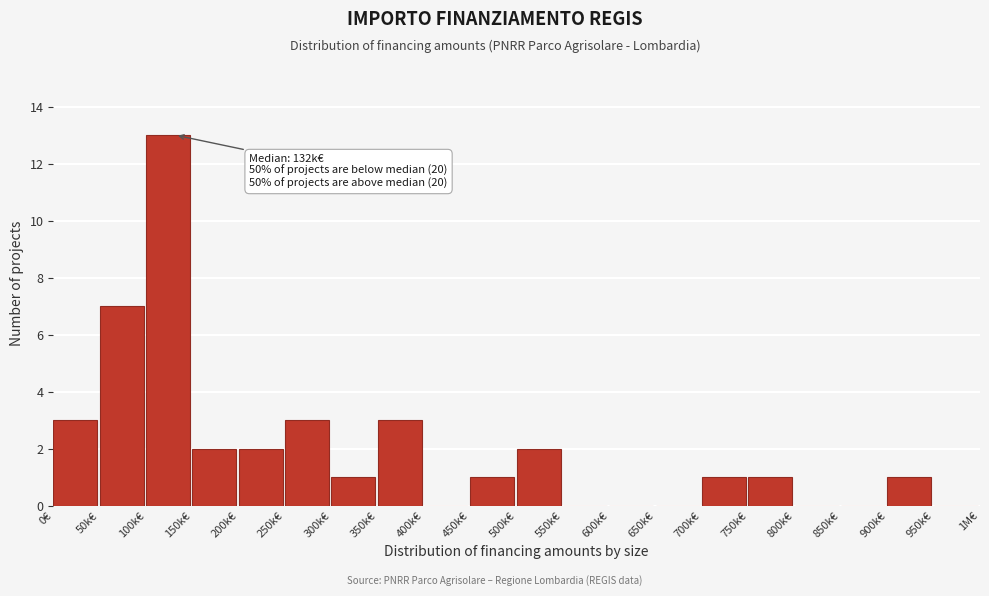

Reading left to right, transcribe all the data shown in this chart.

0€=3	50k€=7	100k€=13	150k€=2	200k€=2	250k€=3	300k€=1	350k€=3	400k€=0	450k€=1	500k€=2	550k€=0	600k€=0	650k€=0	700k€=1	750k€=1	800k€=0	850k€=0	900k€=1	950k€=0